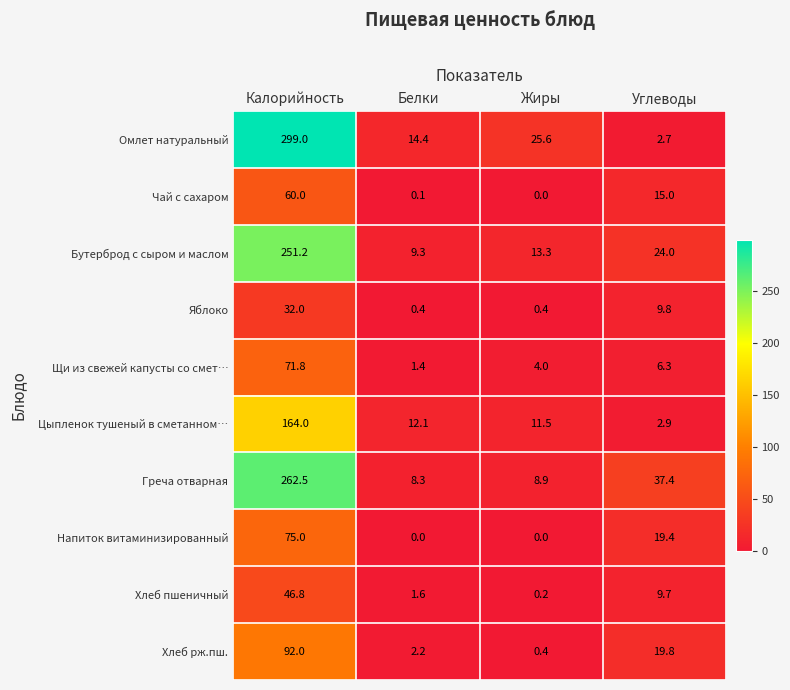

Which series has the largest total across all categories?

Омлет натуральный